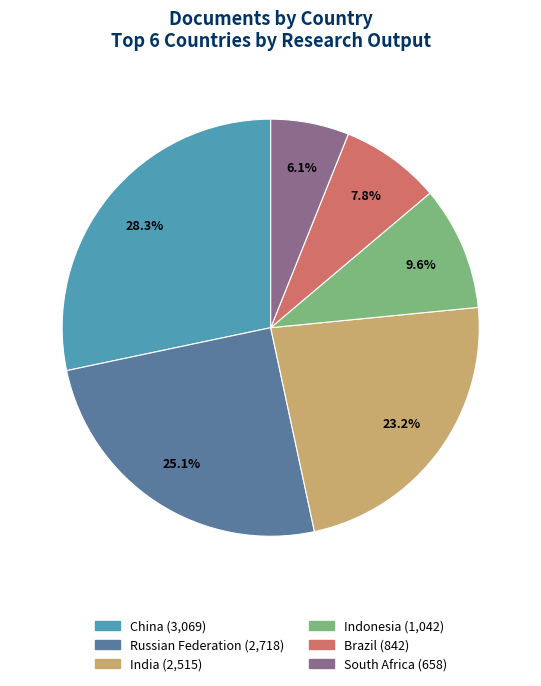

True or false: South Africa accounts for 13% of the total.

False